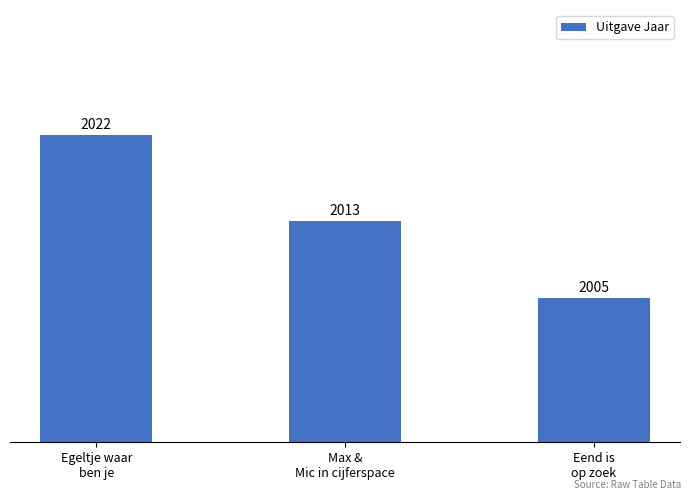

What is the ratio of the value at Eend is
op zoek to the value at Max &
Mic in cijferspace?

1.0